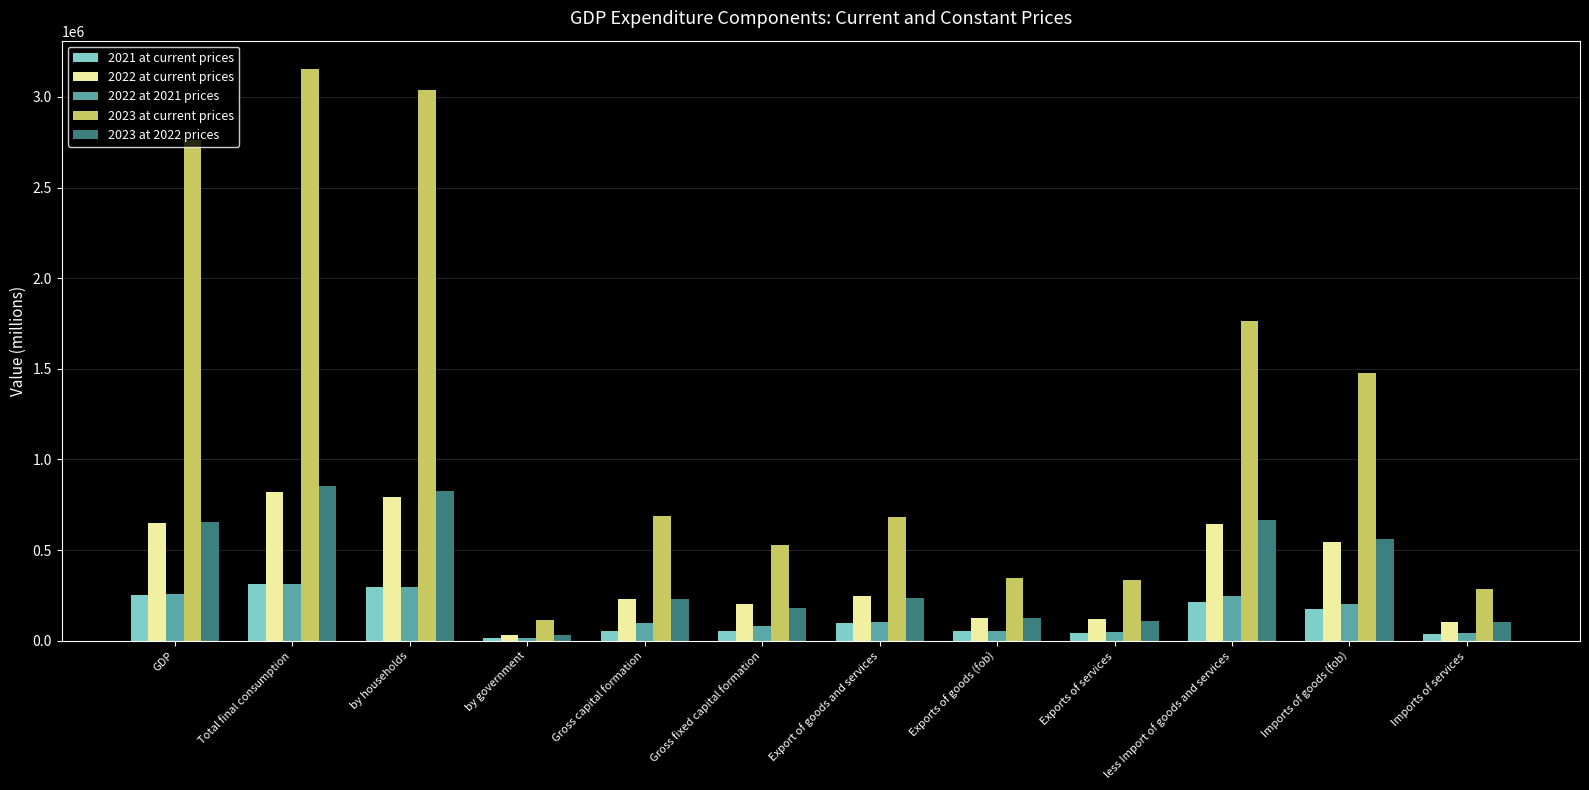

How many bars are there in total?

60